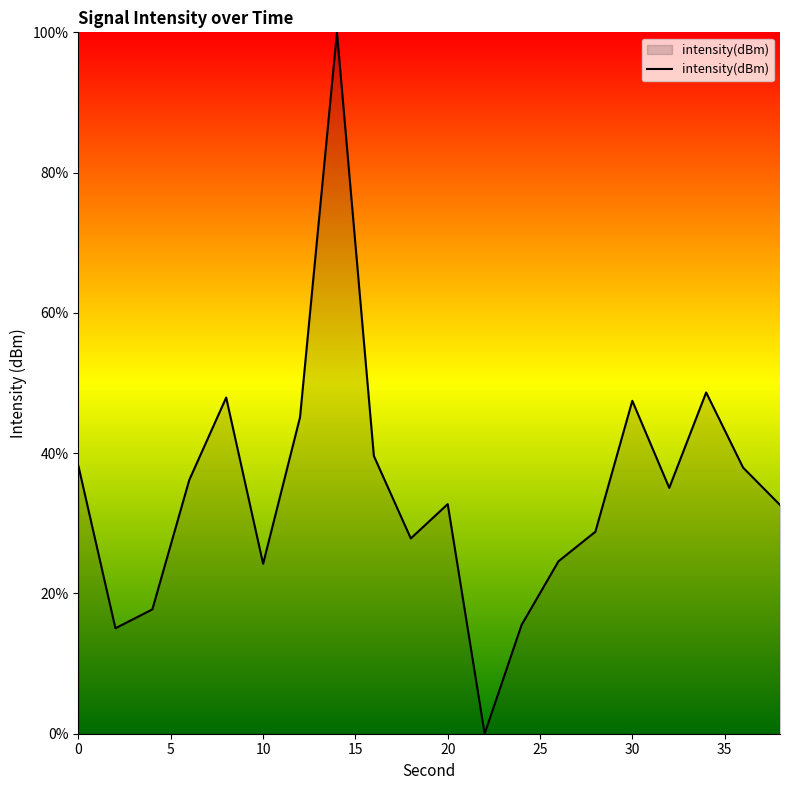

What is the difference between the maximum and minimum values?

100.0